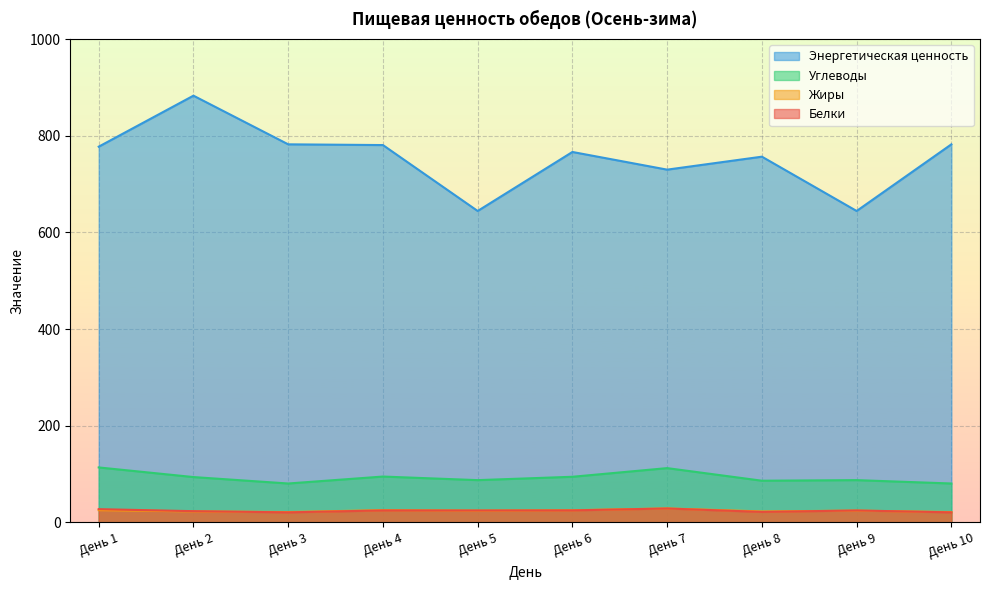

The Энергетическая ценность series shows 1452.8 at День 2. True or false?

False